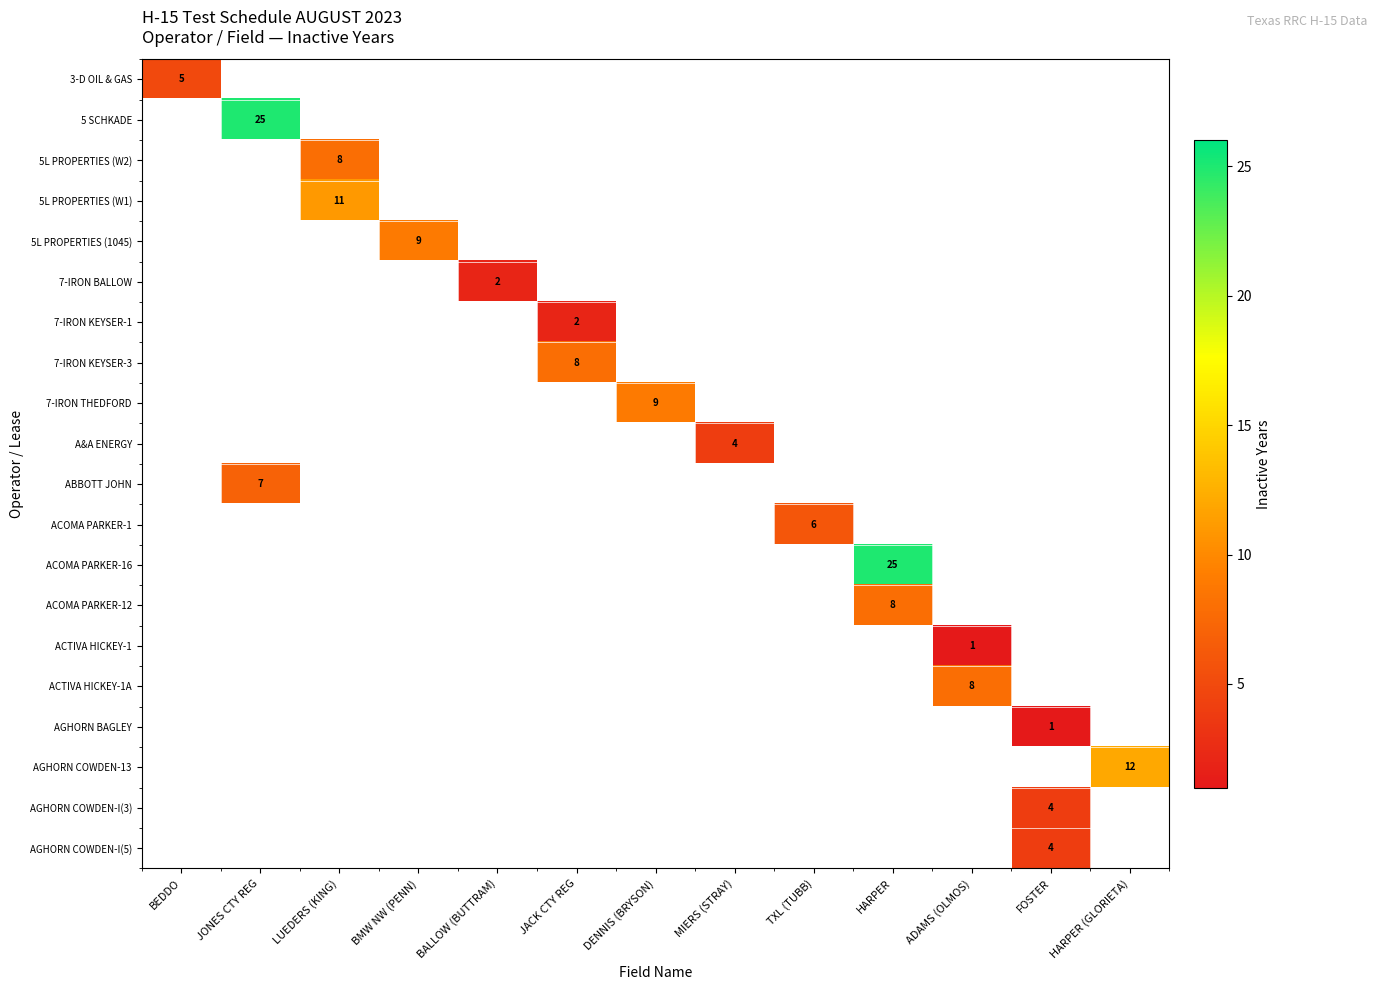

What is the difference between the maximum and minimum values in the ACTIVA HICKEY-1A series?

8